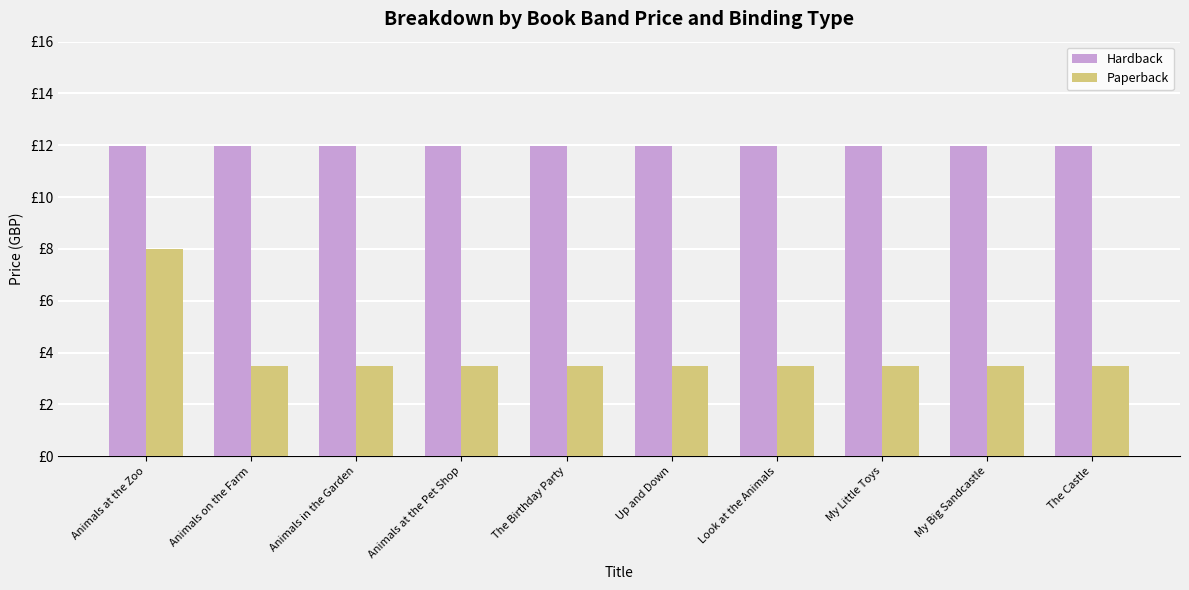

What is the label of the 9th bar from the left?

My Big Sandcastle